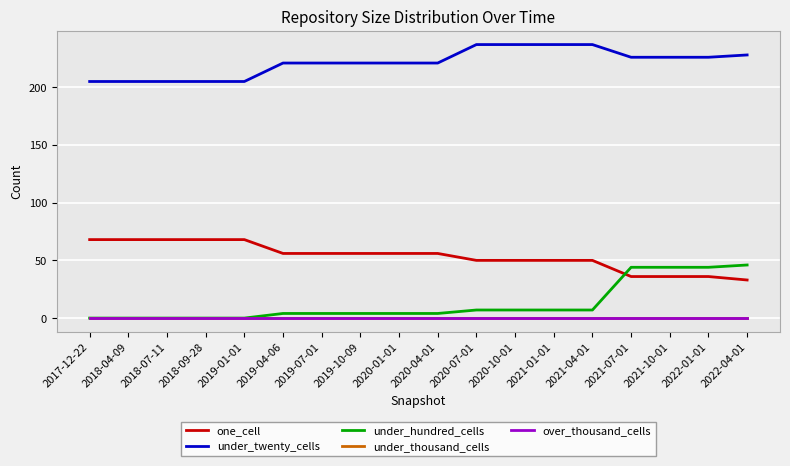

Does the chart have visible grid lines?

Yes